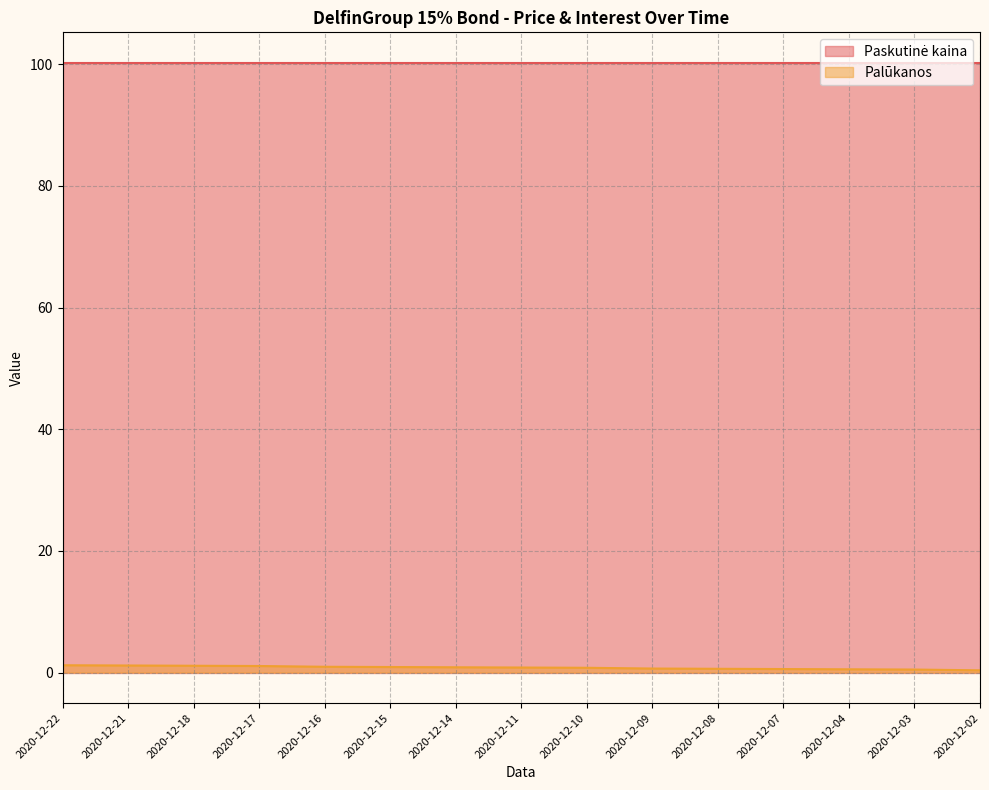

Rank the categories by value from highest to lowest.

2020-12-22, 2020-12-21, 2020-12-18, 2020-12-17, 2020-12-16, 2020-12-15, 2020-12-14, 2020-12-11, 2020-12-10, 2020-12-09, 2020-12-08, 2020-12-07, 2020-12-04, 2020-12-03, 2020-12-02